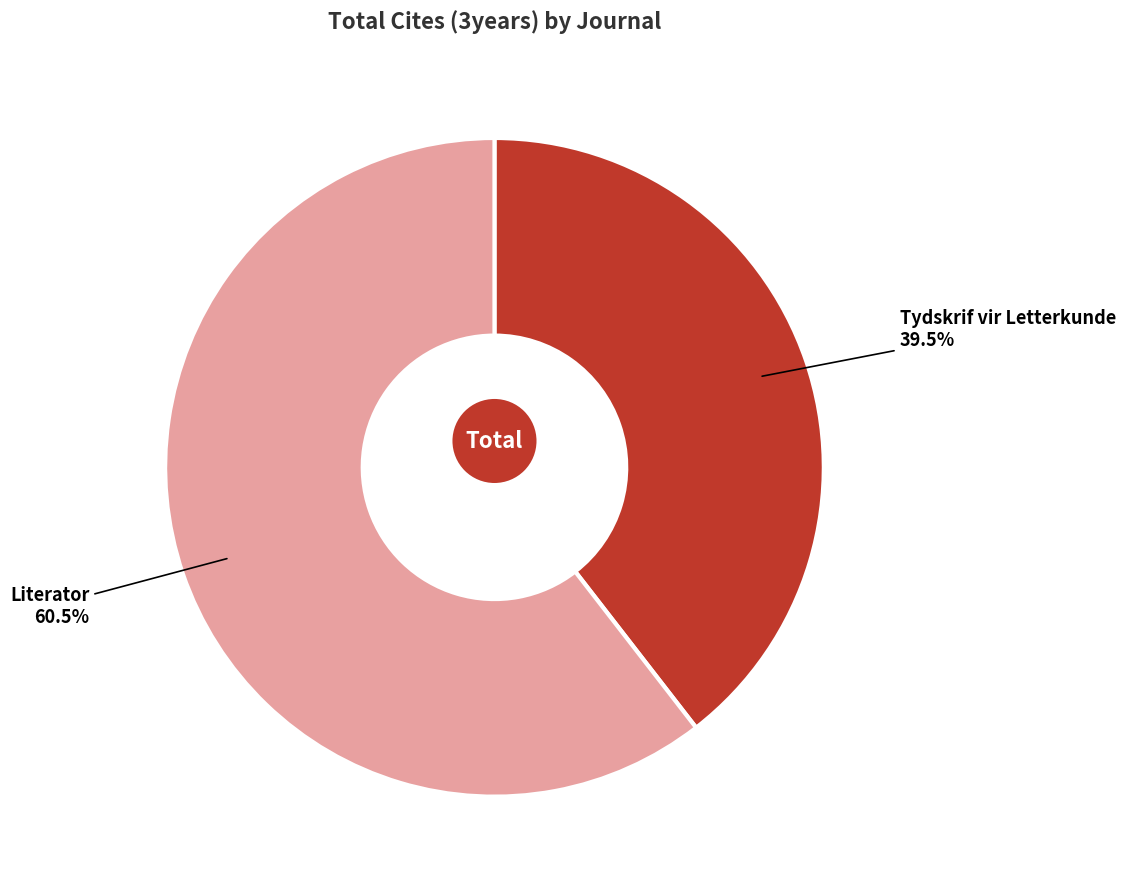

What percentage is NOT represented by Literator?

39.5%